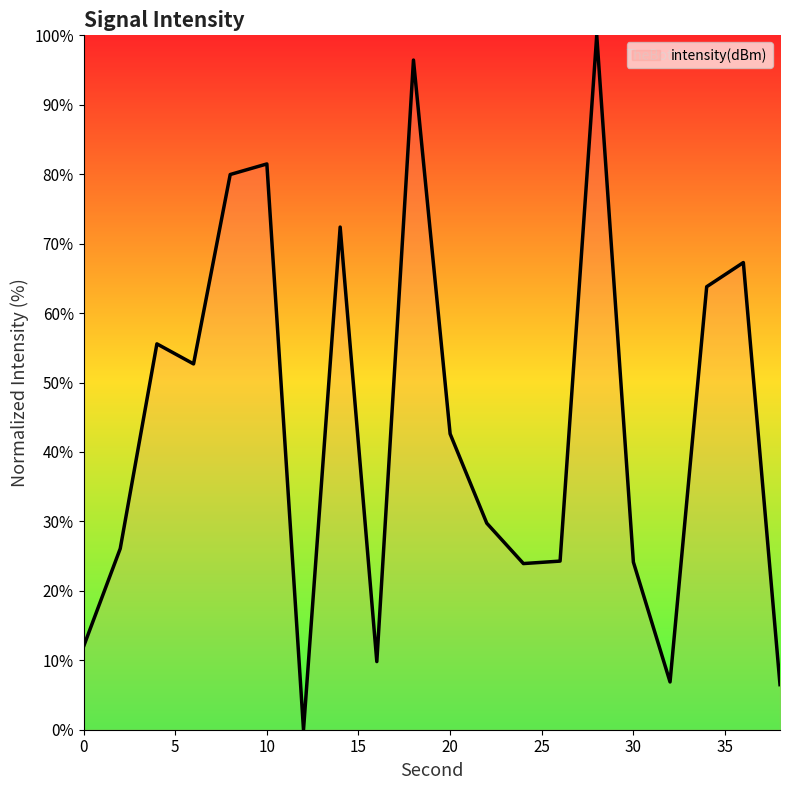

Does the chart display data point markers on the line(s)?

No